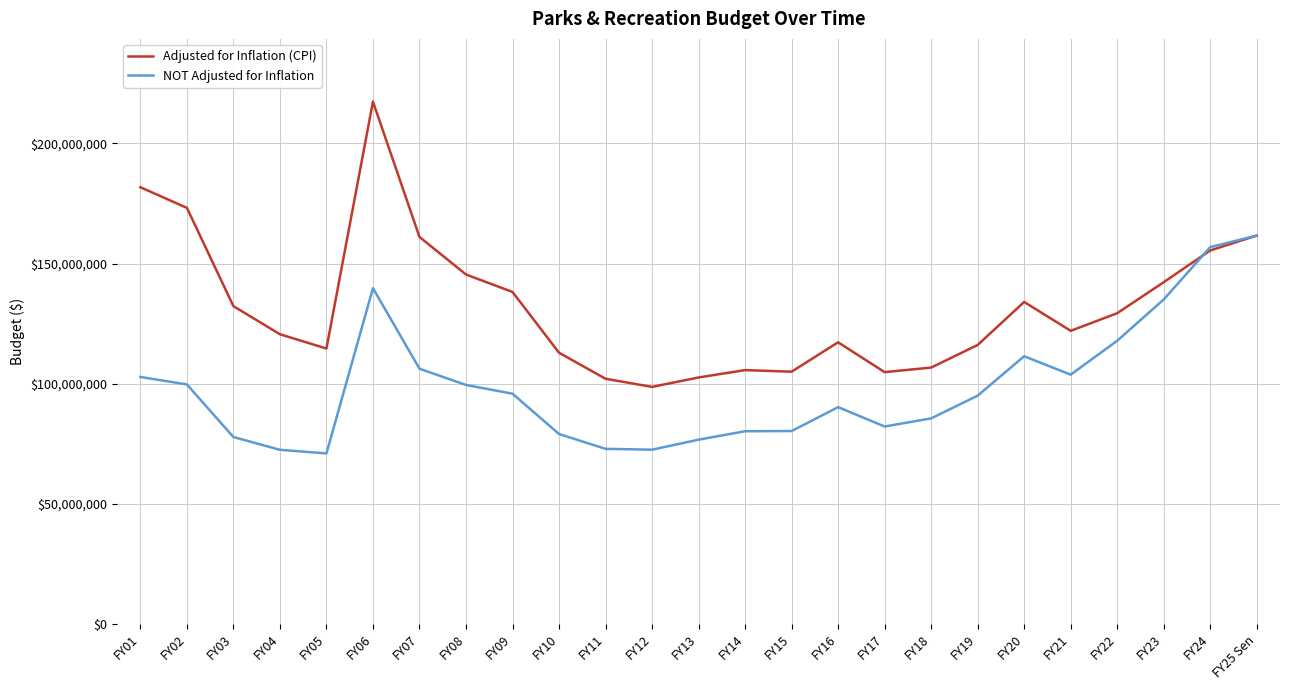

True or false: Adjusted for Inflation (CPI) has a value of 161675193 at FY25 Sen.

True